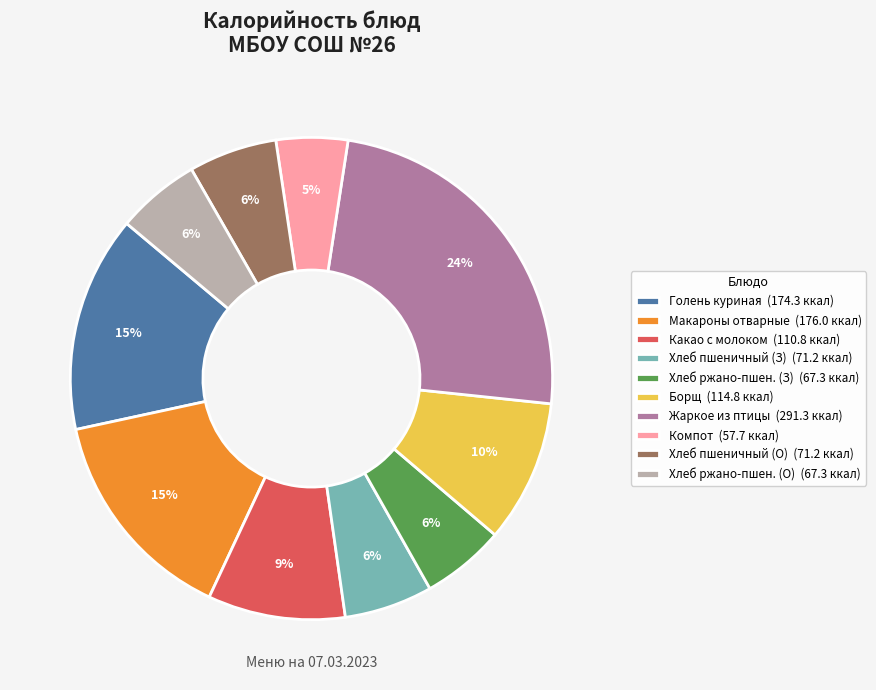

Is there a majority slice in this chart?

No